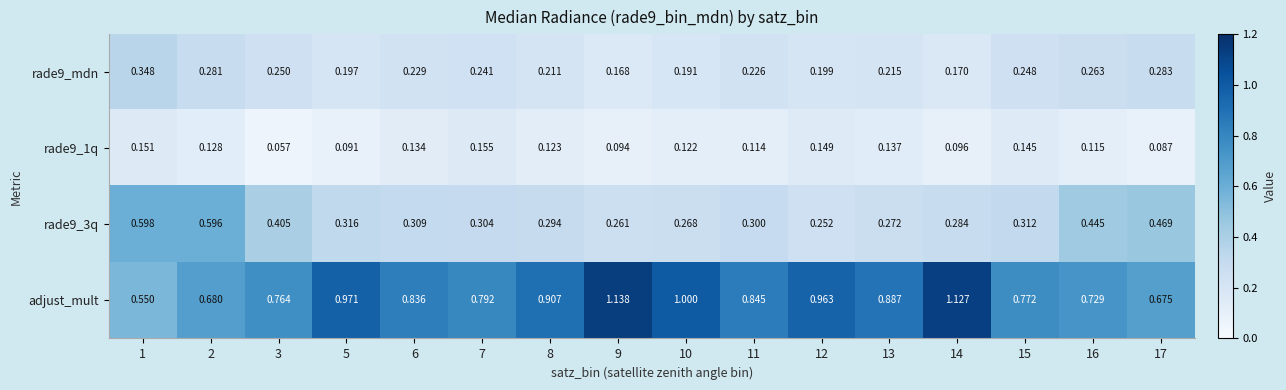

What is the spread (max minus min) of values at 9?

1.0